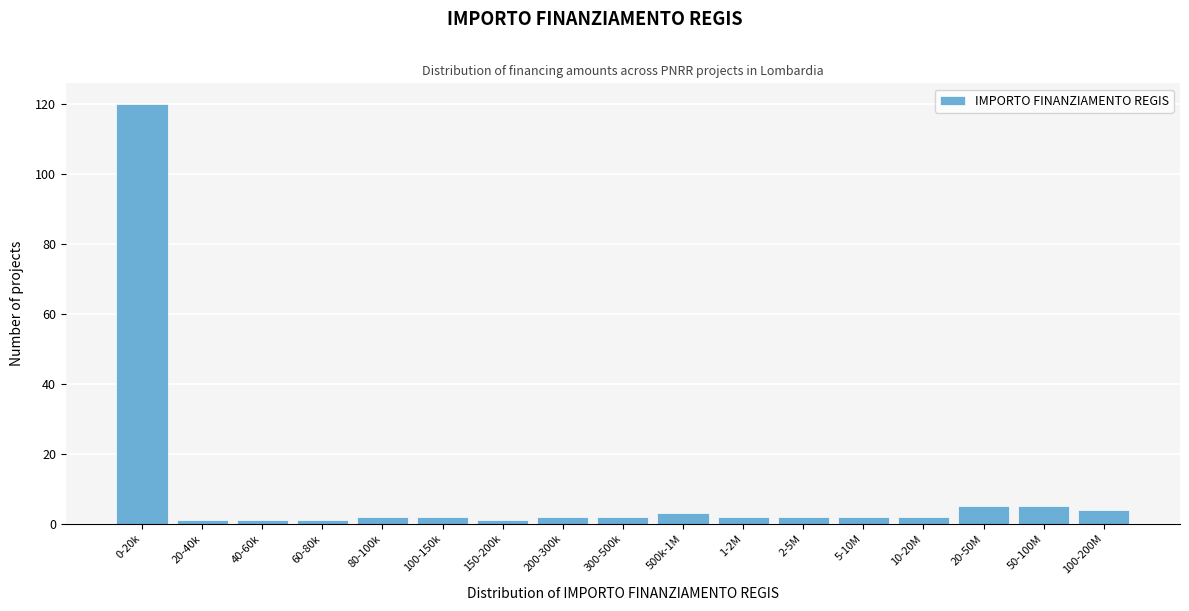

Reading left to right, transcribe all the data shown in this chart.

0-20k=120	20-40k=1	40-60k=1	60-80k=1	80-100k=2	100-150k=2	150-200k=1	200-300k=2	300-500k=2	500k-1M=3	1-2M=2	2-5M=2	5-10M=2	10-20M=2	20-50M=5	50-100M=5	100-200M=4